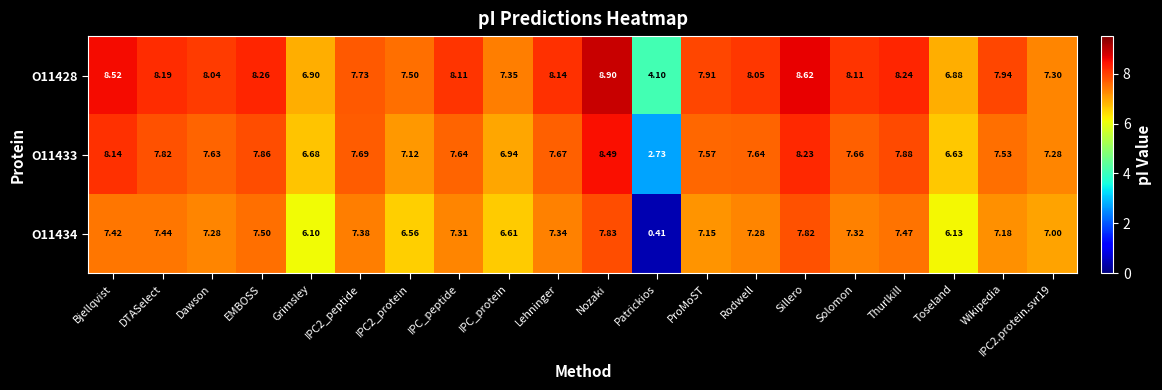

Which category has the lowest value across all series?

Patrickios